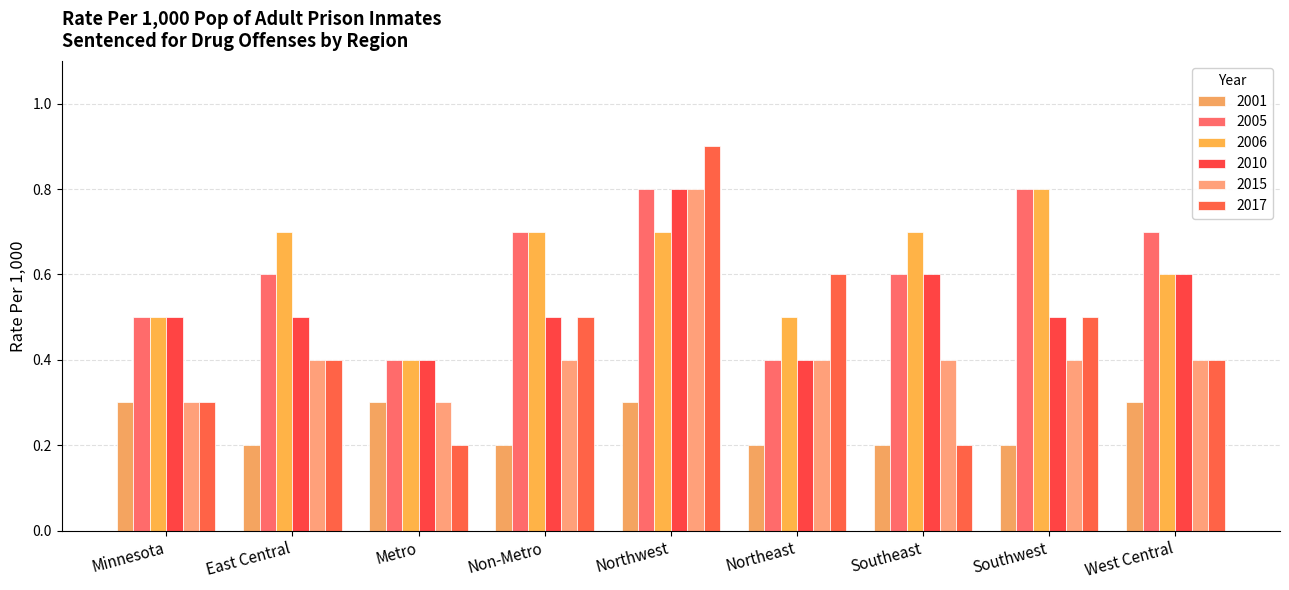

Rank the series by their maximum value, from highest to lowest.

2017, 2005, 2006, 2010, 2015, 2001